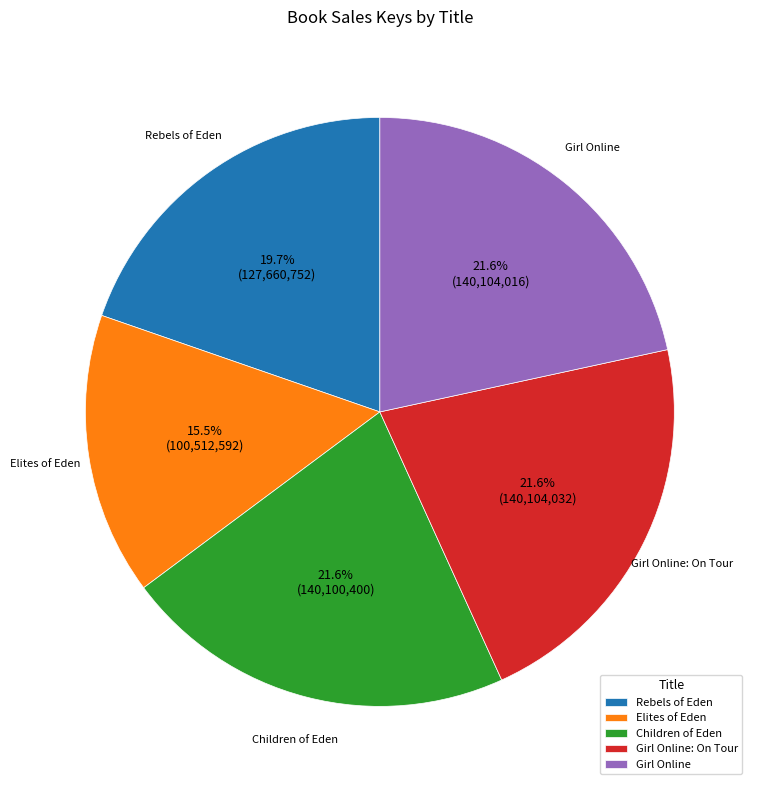

The Girl Online: On Tour slice represents 27% of the pie. True or false?

False